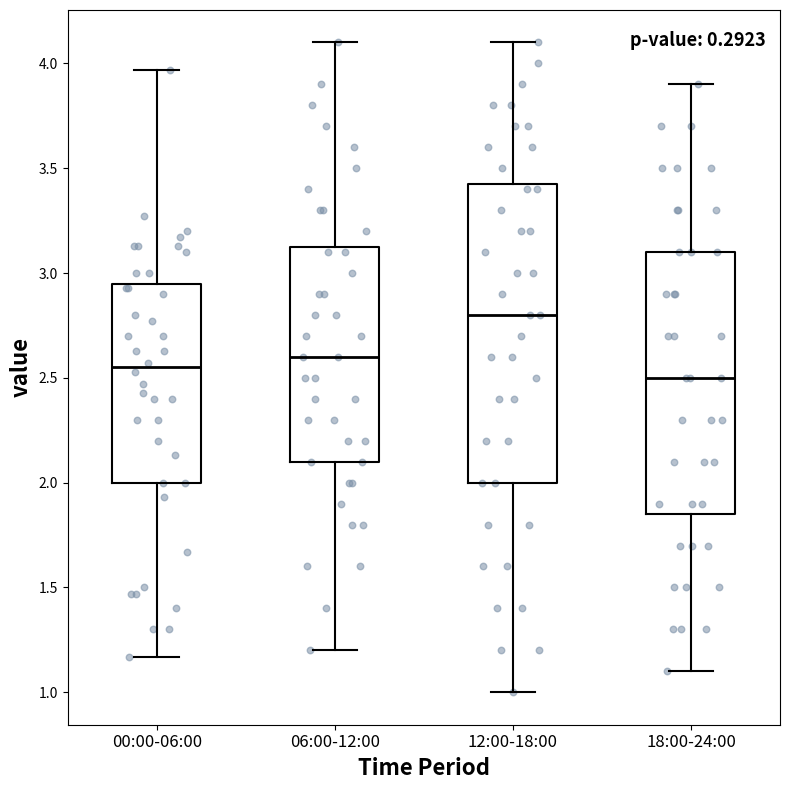

Reading left to right, transcribe this box plot: for each box, give where its median line is, the range the box spans, and where its two whiskers end, as read against the y-axis. The values are not printed on the chart, so give them approximately, as read against the axis.

00:00-06:00: median 2.55, box 2.00 to 2.95, whiskers 1.15 to 3.95
06:00-12:00: median 2.60, box 2.10 to 3.15, whiskers 1.20 to 4.10
12:00-18:00: median 2.80, box 2.00 to 3.45, whiskers 1.00 to 4.10
18:00-24:00: median 2.50, box 1.85 to 3.10, whiskers 1.10 to 3.90